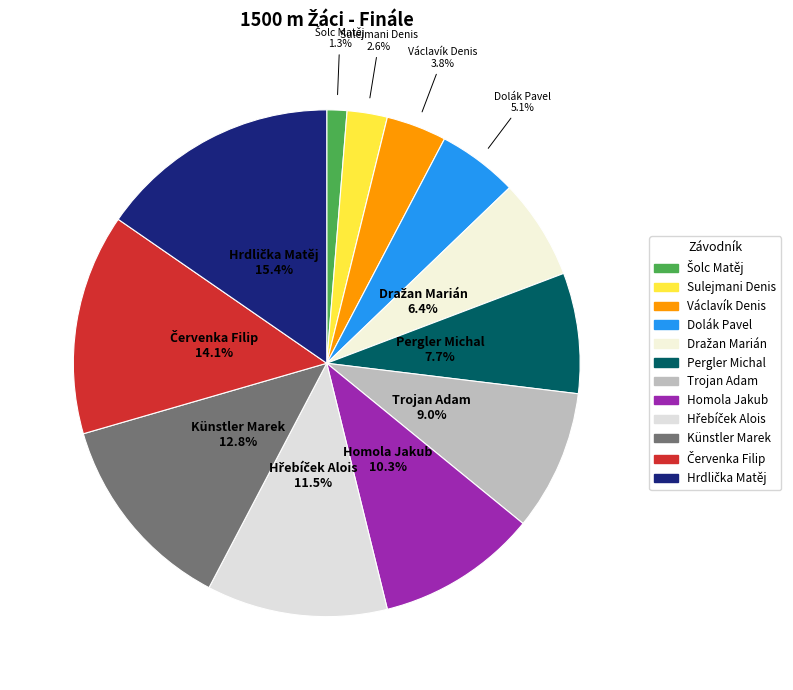

How many segments does this pie chart have?

12